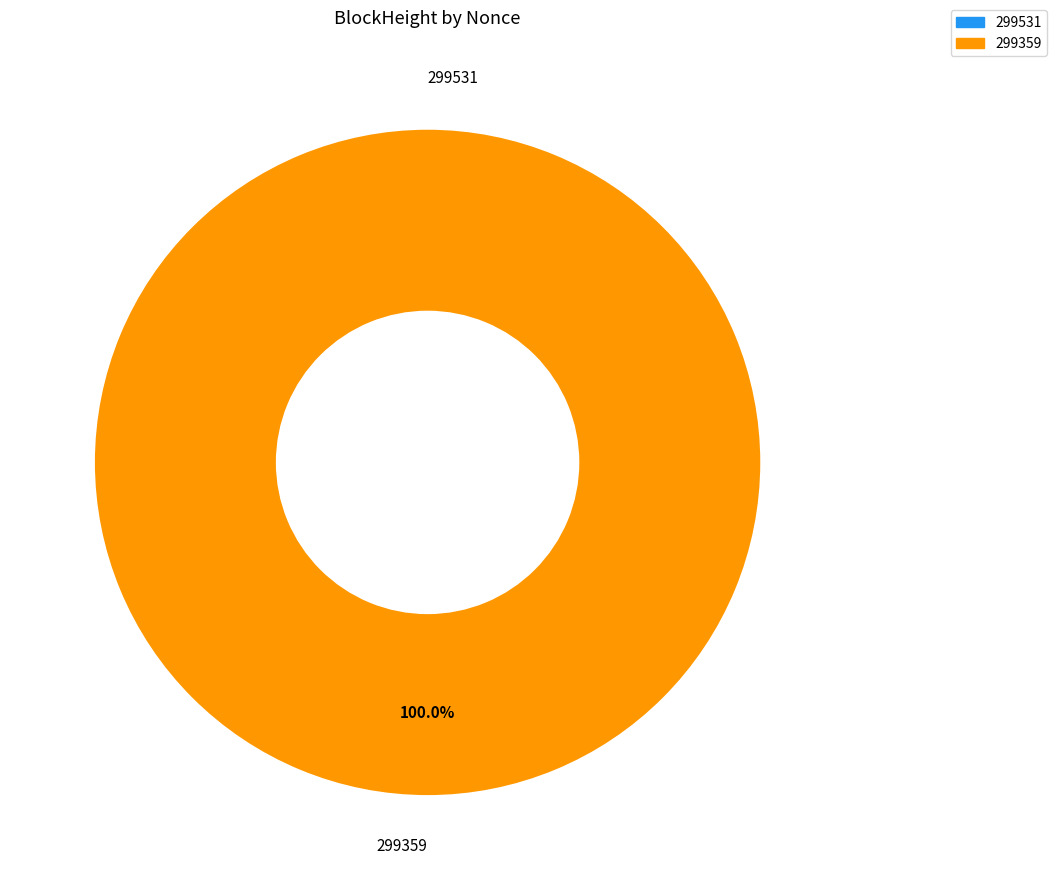

Do 299531 and 299359 together represent more than half of the pie?

Yes